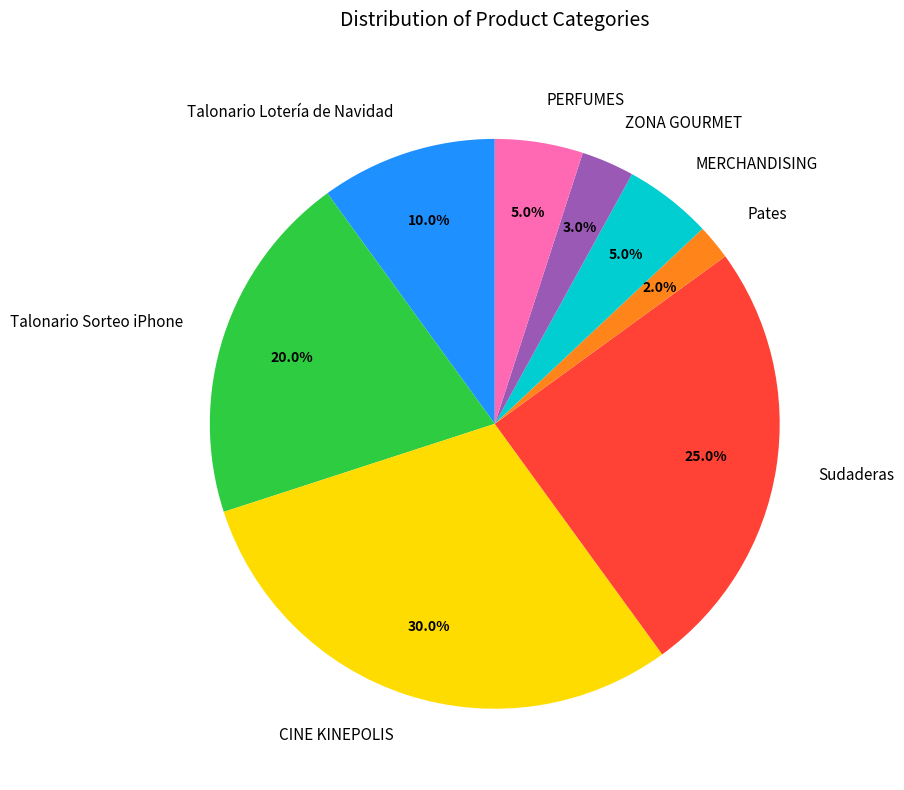

What is the smallest slice in the pie chart?

Pates